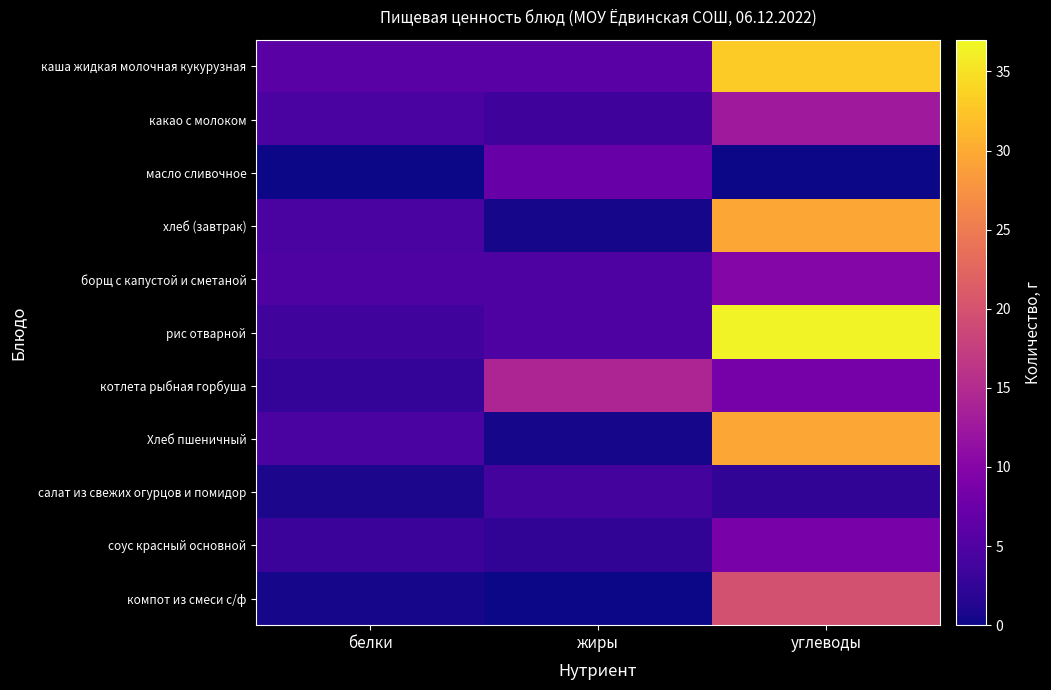

What is the spread (max minus min) of values at углеводы?

36.4